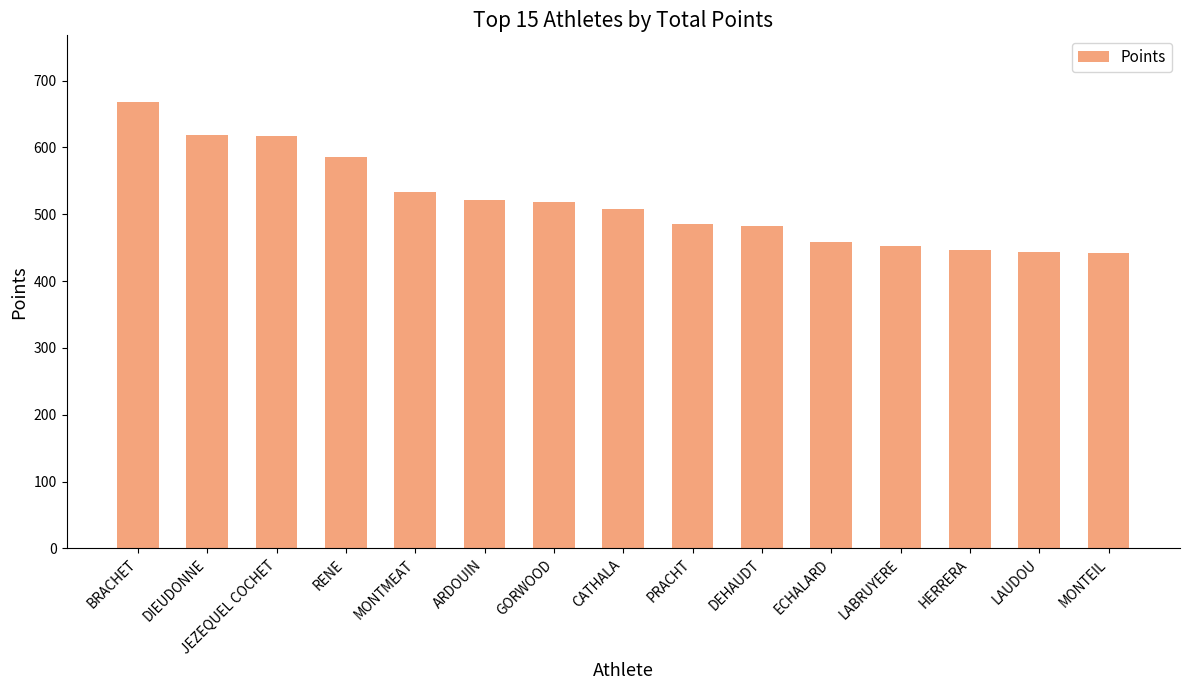

How many series are shown in this chart?

1